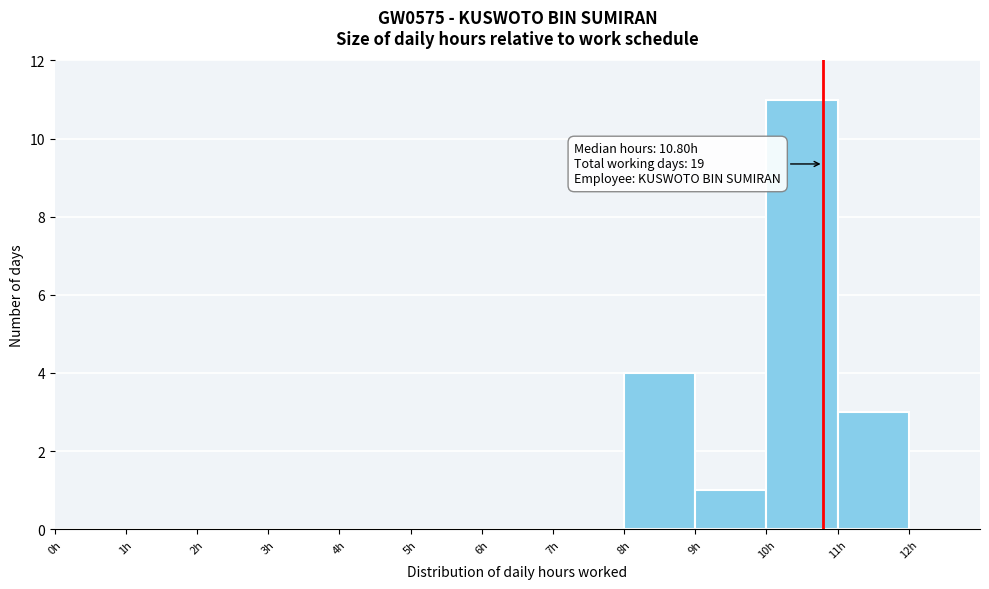

Which range on the x-axis has the tallest bar?

10 to 11